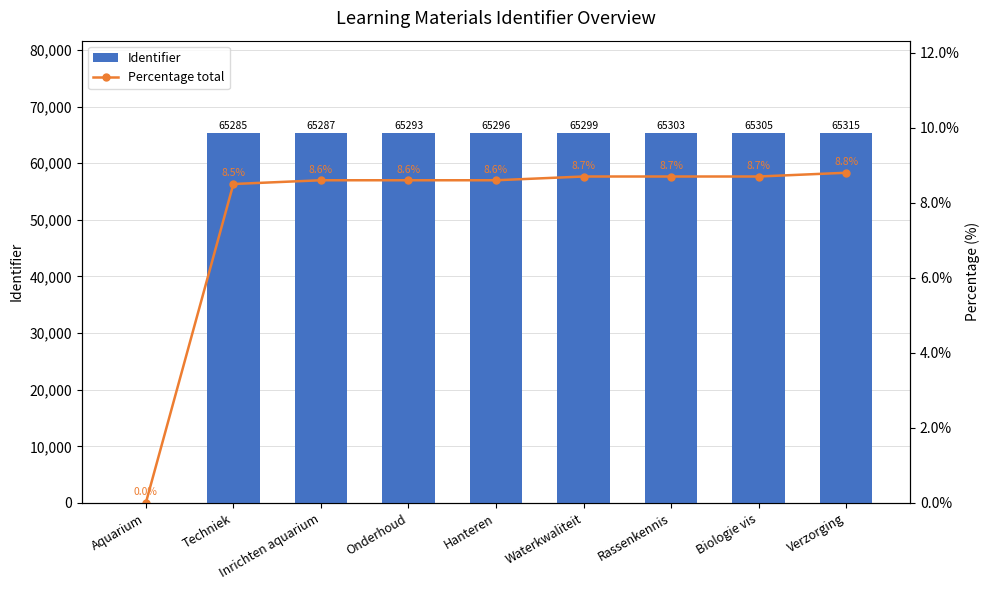

What is the maximum value for Identifier?

65315